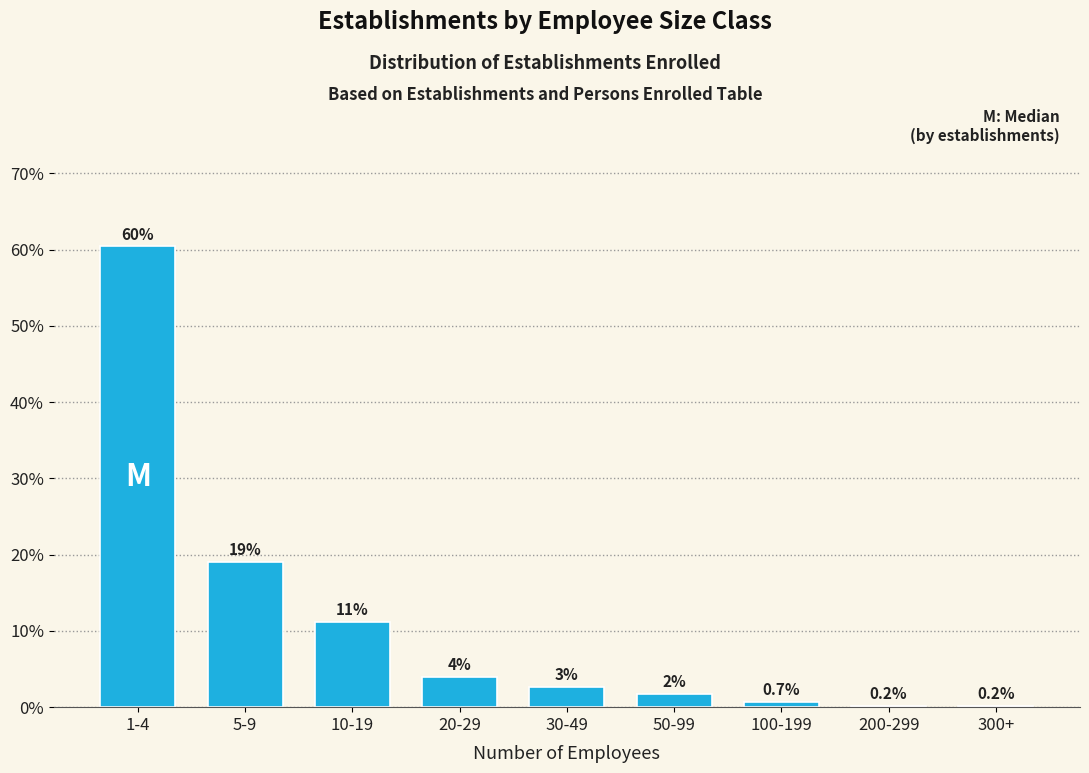

What is the sum of all values?

100.0